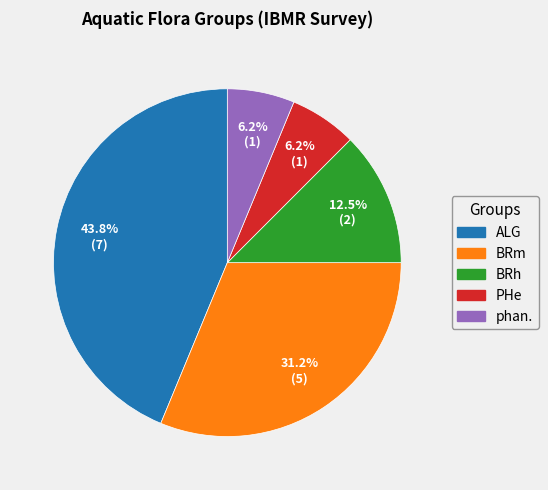

What is the largest slice in the pie chart?

ALG